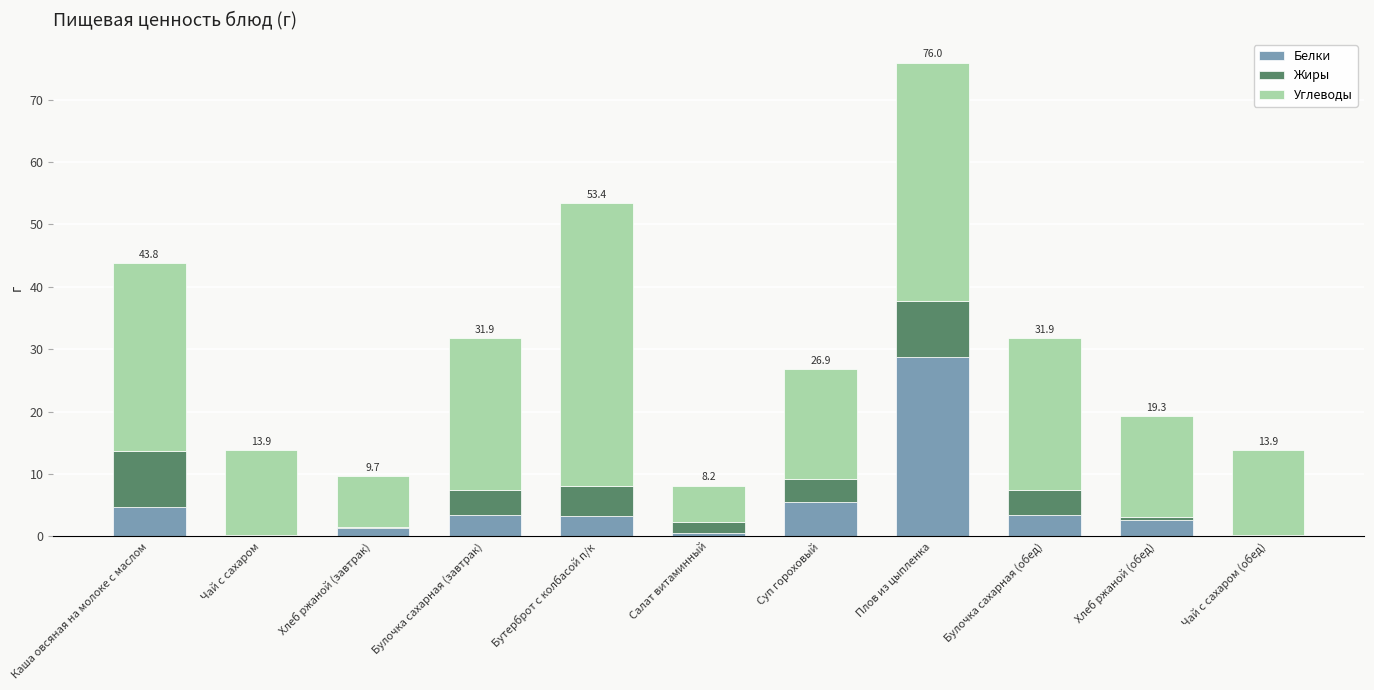

Does the chart contain stacked bars?

Yes